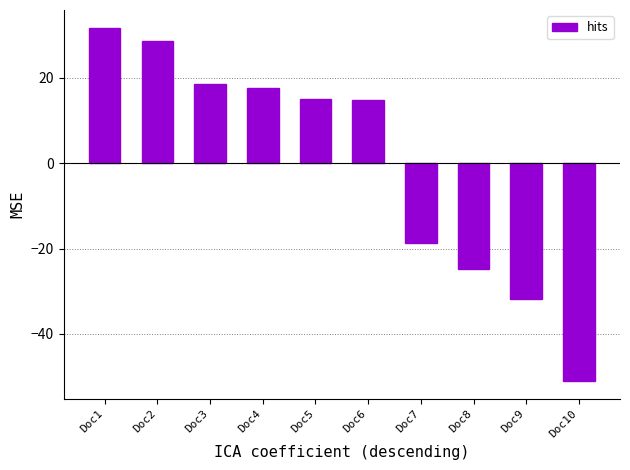

What is the difference between the second highest and minimum values?

79.6